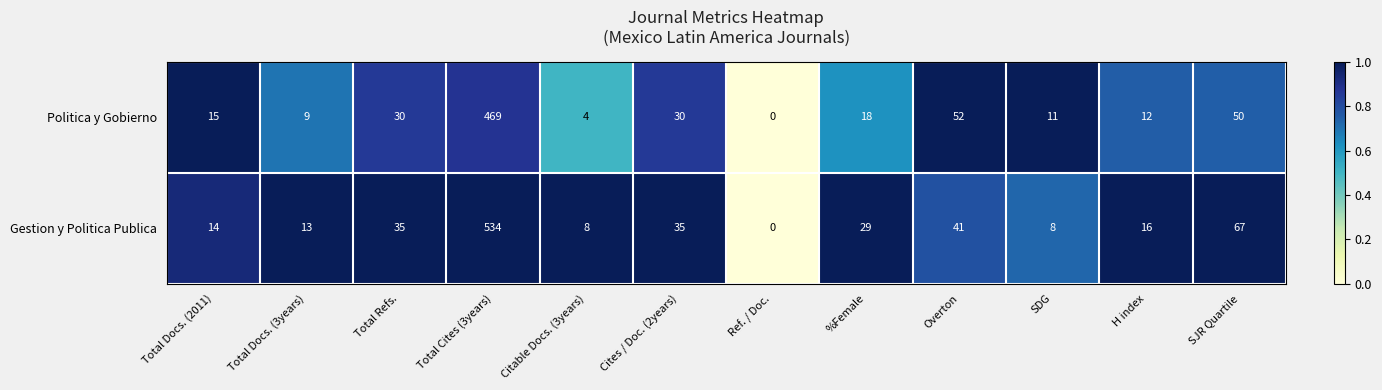

What is the difference between the maximum and second lowest values in the Politica y Gobierno series?

465